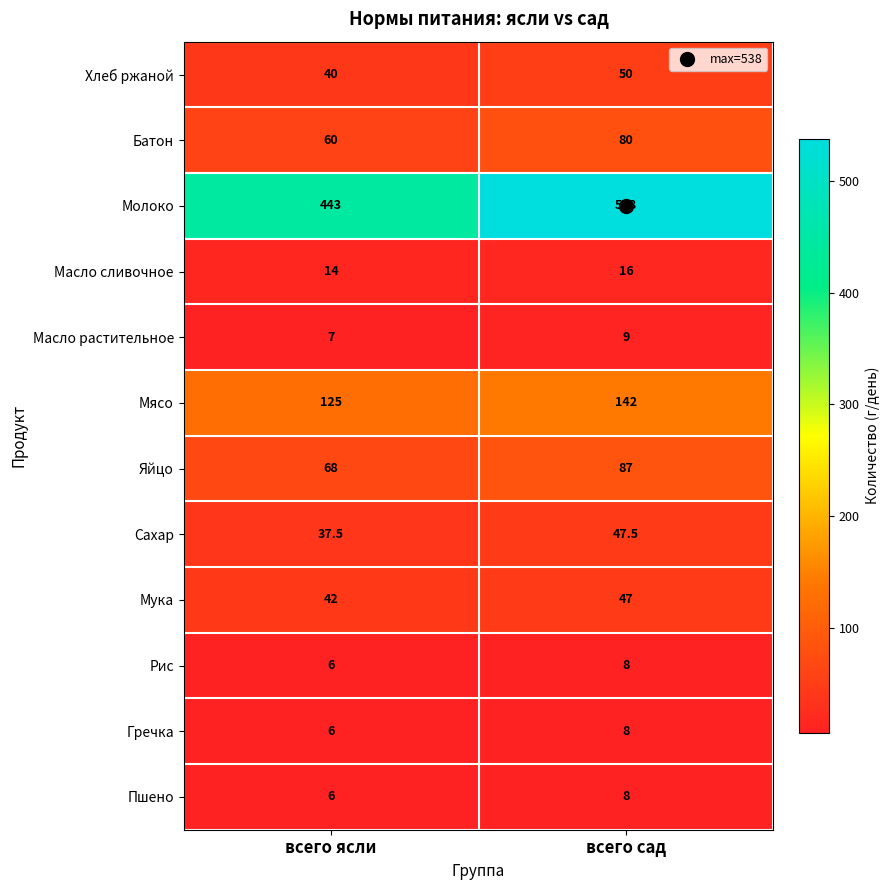

Which series has the widest spread of values?

Молоко